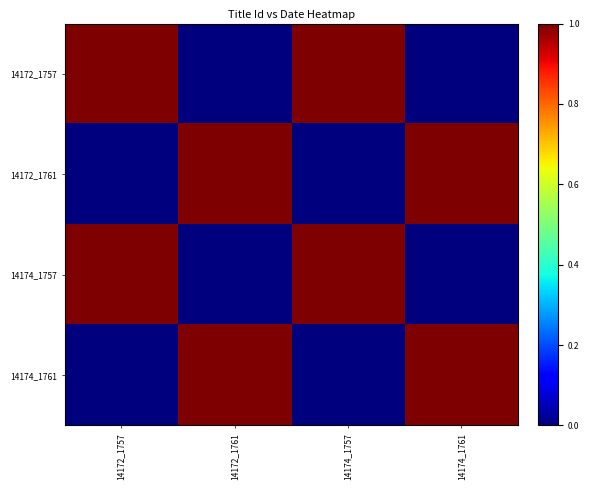

Reading left to right, what are all the values shown in this chart?

14172_1757: 14172_1757=1	14172_1761=0	14174_1757=1	14174_1761=0
14172_1761: 14172_1757=0	14172_1761=1	14174_1757=0	14174_1761=1
14174_1757: 14172_1757=1	14172_1761=0	14174_1757=1	14174_1761=0
14174_1761: 14172_1757=0	14172_1761=1	14174_1757=0	14174_1761=1